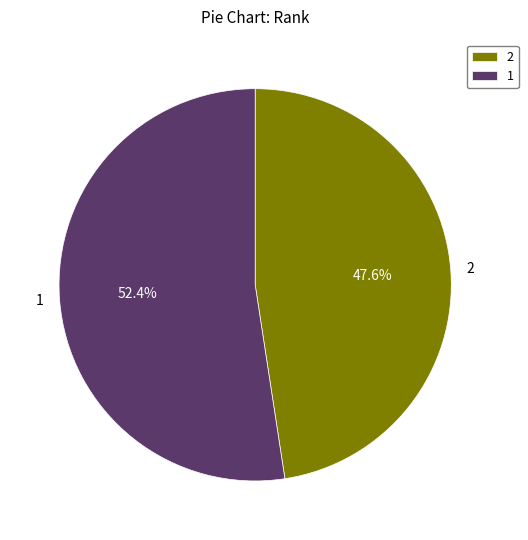

Approximately how many times larger is the value at 2 compared to 1?

0.9